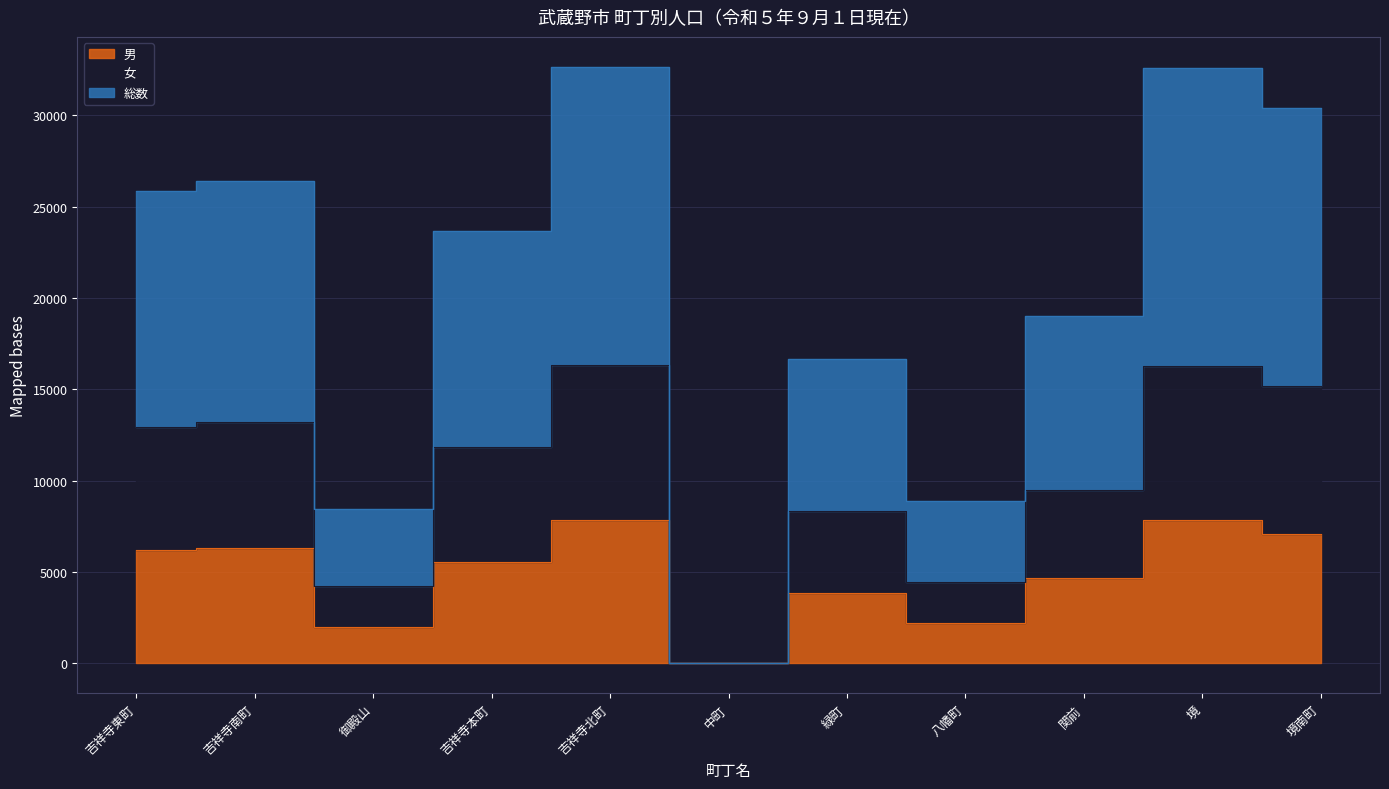

What position from the right is 吉祥寺北町?

7